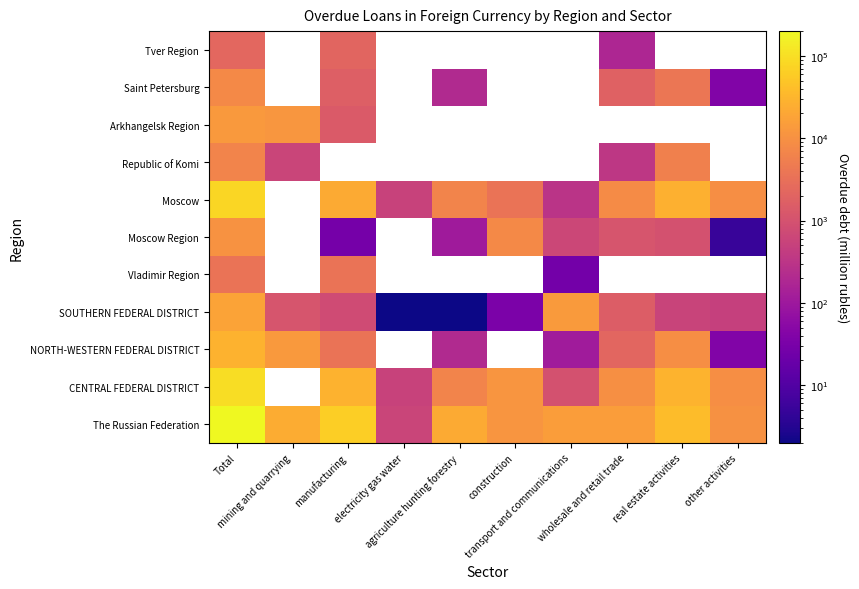

What is the difference between the Moscow Region values at Total and construction?

2851.0